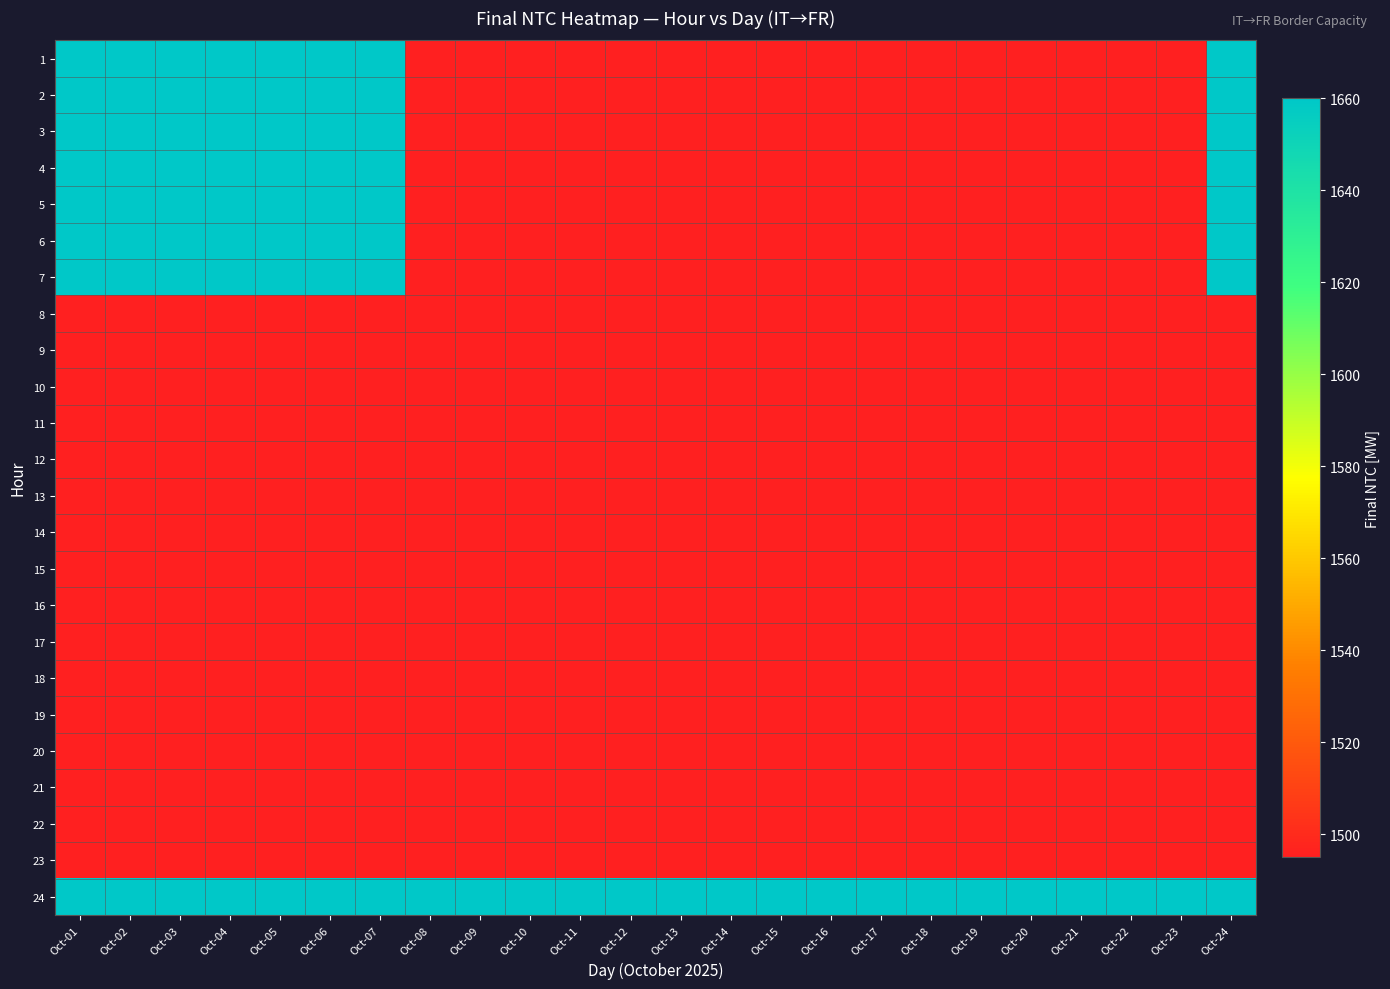

Reading right to left, extract all data points from this chart.

1: Oct-24=1660	Oct-23=1495	Oct-22=1495	Oct-21=1495	Oct-20=1495	Oct-19=1495	Oct-18=1495	Oct-17=1495	Oct-16=1495	Oct-15=1495	Oct-14=1495	Oct-13=1495	Oct-12=1495	Oct-11=1495	Oct-10=1495	Oct-09=1495	Oct-08=1495	Oct-07=1660	Oct-06=1660	Oct-05=1660	Oct-04=1660	Oct-03=1660	Oct-02=1660	Oct-01=1660
2: Oct-24=1660	Oct-23=1495	Oct-22=1495	Oct-21=1495	Oct-20=1495	Oct-19=1495	Oct-18=1495	Oct-17=1495	Oct-16=1495	Oct-15=1495	Oct-14=1495	Oct-13=1495	Oct-12=1495	Oct-11=1495	Oct-10=1495	Oct-09=1495	Oct-08=1495	Oct-07=1660	Oct-06=1660	Oct-05=1660	Oct-04=1660	Oct-03=1660	Oct-02=1660	Oct-01=1660
3: Oct-24=1660	Oct-23=1495	Oct-22=1495	Oct-21=1495	Oct-20=1495	Oct-19=1495	Oct-18=1495	Oct-17=1495	Oct-16=1495	Oct-15=1495	Oct-14=1495	Oct-13=1495	Oct-12=1495	Oct-11=1495	Oct-10=1495	Oct-09=1495	Oct-08=1495	Oct-07=1660	Oct-06=1660	Oct-05=1660	Oct-04=1660	Oct-03=1660	Oct-02=1660	Oct-01=1660
4: Oct-24=1660	Oct-23=1495	Oct-22=1495	Oct-21=1495	Oct-20=1495	Oct-19=1495	Oct-18=1495	Oct-17=1495	Oct-16=1495	Oct-15=1495	Oct-14=1495	Oct-13=1495	Oct-12=1495	Oct-11=1495	Oct-10=1495	Oct-09=1495	Oct-08=1495	Oct-07=1660	Oct-06=1660	Oct-05=1660	Oct-04=1660	Oct-03=1660	Oct-02=1660	Oct-01=1660
5: Oct-24=1660	Oct-23=1495	Oct-22=1495	Oct-21=1495	Oct-20=1495	Oct-19=1495	Oct-18=1495	Oct-17=1495	Oct-16=1495	Oct-15=1495	Oct-14=1495	Oct-13=1495	Oct-12=1495	Oct-11=1495	Oct-10=1495	Oct-09=1495	Oct-08=1495	Oct-07=1660	Oct-06=1660	Oct-05=1660	Oct-04=1660	Oct-03=1660	Oct-02=1660	Oct-01=1660
6: Oct-24=1660	Oct-23=1495	Oct-22=1495	Oct-21=1495	Oct-20=1495	Oct-19=1495	Oct-18=1495	Oct-17=1495	Oct-16=1495	Oct-15=1495	Oct-14=1495	Oct-13=1495	Oct-12=1495	Oct-11=1495	Oct-10=1495	Oct-09=1495	Oct-08=1495	Oct-07=1660	Oct-06=1660	Oct-05=1660	Oct-04=1660	Oct-03=1660	Oct-02=1660	Oct-01=1660
7: Oct-24=1660	Oct-23=1495	Oct-22=1495	Oct-21=1495	Oct-20=1495	Oct-19=1495	Oct-18=1495	Oct-17=1495	Oct-16=1495	Oct-15=1495	Oct-14=1495	Oct-13=1495	Oct-12=1495	Oct-11=1495	Oct-10=1495	Oct-09=1495	Oct-08=1495	Oct-07=1660	Oct-06=1660	Oct-05=1660	Oct-04=1660	Oct-03=1660	Oct-02=1660	Oct-01=1660
8: Oct-24=1495	Oct-23=1495	Oct-22=1495	Oct-21=1495	Oct-20=1495	Oct-19=1495	Oct-18=1495	Oct-17=1495	Oct-16=1495	Oct-15=1495	Oct-14=1495	Oct-13=1495	Oct-12=1495	Oct-11=1495	Oct-10=1495	Oct-09=1495	Oct-08=1495	Oct-07=1495	Oct-06=1495	Oct-05=1495	Oct-04=1495	Oct-03=1495	Oct-02=1495	Oct-01=1495
9: Oct-24=1495	Oct-23=1495	Oct-22=1495	Oct-21=1495	Oct-20=1495	Oct-19=1495	Oct-18=1495	Oct-17=1495	Oct-16=1495	Oct-15=1495	Oct-14=1495	Oct-13=1495	Oct-12=1495	Oct-11=1495	Oct-10=1495	Oct-09=1495	Oct-08=1495	Oct-07=1495	Oct-06=1495	Oct-05=1495	Oct-04=1495	Oct-03=1495	Oct-02=1495	Oct-01=1495
10: Oct-24=1495	Oct-23=1495	Oct-22=1495	Oct-21=1495	Oct-20=1495	Oct-19=1495	Oct-18=1495	Oct-17=1495	Oct-16=1495	Oct-15=1495	Oct-14=1495	Oct-13=1495	Oct-12=1495	Oct-11=1495	Oct-10=1495	Oct-09=1495	Oct-08=1495	Oct-07=1495	Oct-06=1495	Oct-05=1495	Oct-04=1495	Oct-03=1495	Oct-02=1495	Oct-01=1495
11: Oct-24=1495	Oct-23=1495	Oct-22=1495	Oct-21=1495	Oct-20=1495	Oct-19=1495	Oct-18=1495	Oct-17=1495	Oct-16=1495	Oct-15=1495	Oct-14=1495	Oct-13=1495	Oct-12=1495	Oct-11=1495	Oct-10=1495	Oct-09=1495	Oct-08=1495	Oct-07=1495	Oct-06=1495	Oct-05=1495	Oct-04=1495	Oct-03=1495	Oct-02=1495	Oct-01=1495
12: Oct-24=1495	Oct-23=1495	Oct-22=1495	Oct-21=1495	Oct-20=1495	Oct-19=1495	Oct-18=1495	Oct-17=1495	Oct-16=1495	Oct-15=1495	Oct-14=1495	Oct-13=1495	Oct-12=1495	Oct-11=1495	Oct-10=1495	Oct-09=1495	Oct-08=1495	Oct-07=1495	Oct-06=1495	Oct-05=1495	Oct-04=1495	Oct-03=1495	Oct-02=1495	Oct-01=1495
13: Oct-24=1495	Oct-23=1495	Oct-22=1495	Oct-21=1495	Oct-20=1495	Oct-19=1495	Oct-18=1495	Oct-17=1495	Oct-16=1495	Oct-15=1495	Oct-14=1495	Oct-13=1495	Oct-12=1495	Oct-11=1495	Oct-10=1495	Oct-09=1495	Oct-08=1495	Oct-07=1495	Oct-06=1495	Oct-05=1495	Oct-04=1495	Oct-03=1495	Oct-02=1495	Oct-01=1495
14: Oct-24=1495	Oct-23=1495	Oct-22=1495	Oct-21=1495	Oct-20=1495	Oct-19=1495	Oct-18=1495	Oct-17=1495	Oct-16=1495	Oct-15=1495	Oct-14=1495	Oct-13=1495	Oct-12=1495	Oct-11=1495	Oct-10=1495	Oct-09=1495	Oct-08=1495	Oct-07=1495	Oct-06=1495	Oct-05=1495	Oct-04=1495	Oct-03=1495	Oct-02=1495	Oct-01=1495
15: Oct-24=1495	Oct-23=1495	Oct-22=1495	Oct-21=1495	Oct-20=1495	Oct-19=1495	Oct-18=1495	Oct-17=1495	Oct-16=1495	Oct-15=1495	Oct-14=1495	Oct-13=1495	Oct-12=1495	Oct-11=1495	Oct-10=1495	Oct-09=1495	Oct-08=1495	Oct-07=1495	Oct-06=1495	Oct-05=1495	Oct-04=1495	Oct-03=1495	Oct-02=1495	Oct-01=1495
16: Oct-24=1495	Oct-23=1495	Oct-22=1495	Oct-21=1495	Oct-20=1495	Oct-19=1495	Oct-18=1495	Oct-17=1495	Oct-16=1495	Oct-15=1495	Oct-14=1495	Oct-13=1495	Oct-12=1495	Oct-11=1495	Oct-10=1495	Oct-09=1495	Oct-08=1495	Oct-07=1495	Oct-06=1495	Oct-05=1495	Oct-04=1495	Oct-03=1495	Oct-02=1495	Oct-01=1495
17: Oct-24=1495	Oct-23=1495	Oct-22=1495	Oct-21=1495	Oct-20=1495	Oct-19=1495	Oct-18=1495	Oct-17=1495	Oct-16=1495	Oct-15=1495	Oct-14=1495	Oct-13=1495	Oct-12=1495	Oct-11=1495	Oct-10=1495	Oct-09=1495	Oct-08=1495	Oct-07=1495	Oct-06=1495	Oct-05=1495	Oct-04=1495	Oct-03=1495	Oct-02=1495	Oct-01=1495
18: Oct-24=1495	Oct-23=1495	Oct-22=1495	Oct-21=1495	Oct-20=1495	Oct-19=1495	Oct-18=1495	Oct-17=1495	Oct-16=1495	Oct-15=1495	Oct-14=1495	Oct-13=1495	Oct-12=1495	Oct-11=1495	Oct-10=1495	Oct-09=1495	Oct-08=1495	Oct-07=1495	Oct-06=1495	Oct-05=1495	Oct-04=1495	Oct-03=1495	Oct-02=1495	Oct-01=1495
19: Oct-24=1495	Oct-23=1495	Oct-22=1495	Oct-21=1495	Oct-20=1495	Oct-19=1495	Oct-18=1495	Oct-17=1495	Oct-16=1495	Oct-15=1495	Oct-14=1495	Oct-13=1495	Oct-12=1495	Oct-11=1495	Oct-10=1495	Oct-09=1495	Oct-08=1495	Oct-07=1495	Oct-06=1495	Oct-05=1495	Oct-04=1495	Oct-03=1495	Oct-02=1495	Oct-01=1495
20: Oct-24=1495	Oct-23=1495	Oct-22=1495	Oct-21=1495	Oct-20=1495	Oct-19=1495	Oct-18=1495	Oct-17=1495	Oct-16=1495	Oct-15=1495	Oct-14=1495	Oct-13=1495	Oct-12=1495	Oct-11=1495	Oct-10=1495	Oct-09=1495	Oct-08=1495	Oct-07=1495	Oct-06=1495	Oct-05=1495	Oct-04=1495	Oct-03=1495	Oct-02=1495	Oct-01=1495
21: Oct-24=1495	Oct-23=1495	Oct-22=1495	Oct-21=1495	Oct-20=1495	Oct-19=1495	Oct-18=1495	Oct-17=1495	Oct-16=1495	Oct-15=1495	Oct-14=1495	Oct-13=1495	Oct-12=1495	Oct-11=1495	Oct-10=1495	Oct-09=1495	Oct-08=1495	Oct-07=1495	Oct-06=1495	Oct-05=1495	Oct-04=1495	Oct-03=1495	Oct-02=1495	Oct-01=1495
22: Oct-24=1495	Oct-23=1495	Oct-22=1495	Oct-21=1495	Oct-20=1495	Oct-19=1495	Oct-18=1495	Oct-17=1495	Oct-16=1495	Oct-15=1495	Oct-14=1495	Oct-13=1495	Oct-12=1495	Oct-11=1495	Oct-10=1495	Oct-09=1495	Oct-08=1495	Oct-07=1495	Oct-06=1495	Oct-05=1495	Oct-04=1495	Oct-03=1495	Oct-02=1495	Oct-01=1495
23: Oct-24=1495	Oct-23=1495	Oct-22=1495	Oct-21=1495	Oct-20=1495	Oct-19=1495	Oct-18=1495	Oct-17=1495	Oct-16=1495	Oct-15=1495	Oct-14=1495	Oct-13=1495	Oct-12=1495	Oct-11=1495	Oct-10=1495	Oct-09=1495	Oct-08=1495	Oct-07=1495	Oct-06=1495	Oct-05=1495	Oct-04=1495	Oct-03=1495	Oct-02=1495	Oct-01=1495
24: Oct-24=1660	Oct-23=1660	Oct-22=1660	Oct-21=1660	Oct-20=1660	Oct-19=1660	Oct-18=1660	Oct-17=1660	Oct-16=1660	Oct-15=1660	Oct-14=1660	Oct-13=1660	Oct-12=1660	Oct-11=1660	Oct-10=1660	Oct-09=1660	Oct-08=1660	Oct-07=1660	Oct-06=1660	Oct-05=1660	Oct-04=1660	Oct-03=1660	Oct-02=1660	Oct-01=1660